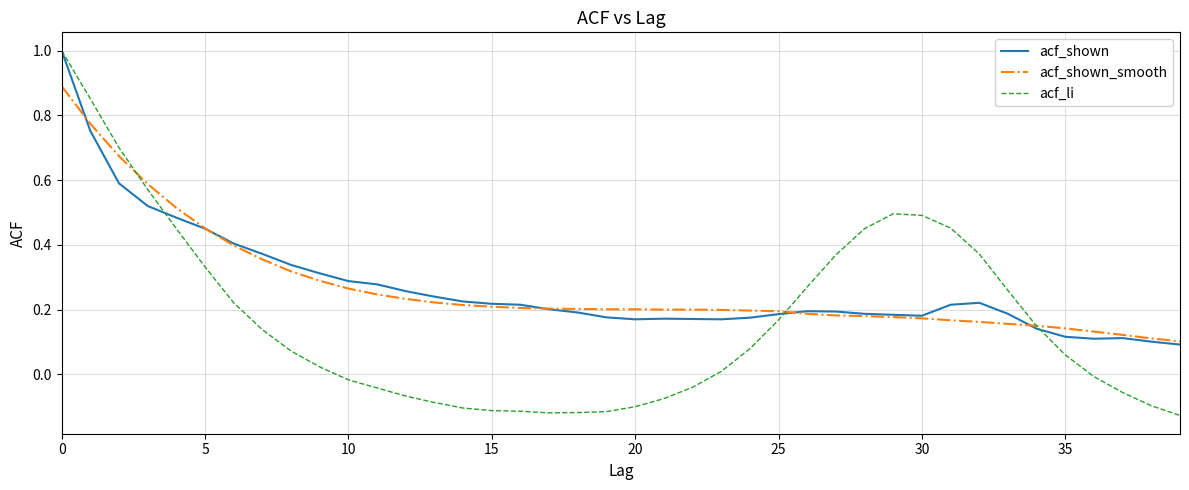

Which series has the largest range (max minus min)?

acf_li